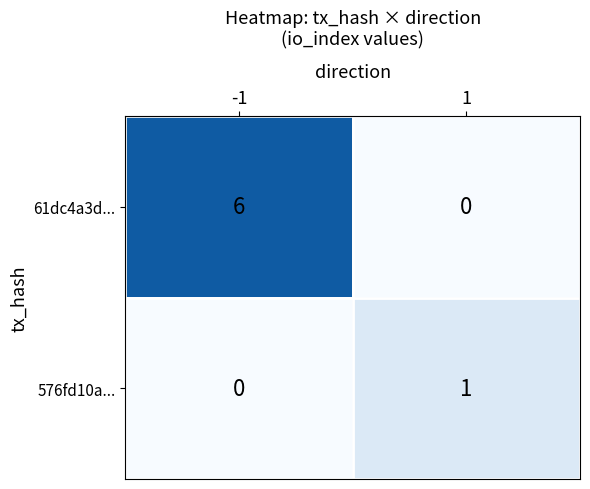

What is the difference between the maximum and minimum values in the 61dc4a3d... series?

6